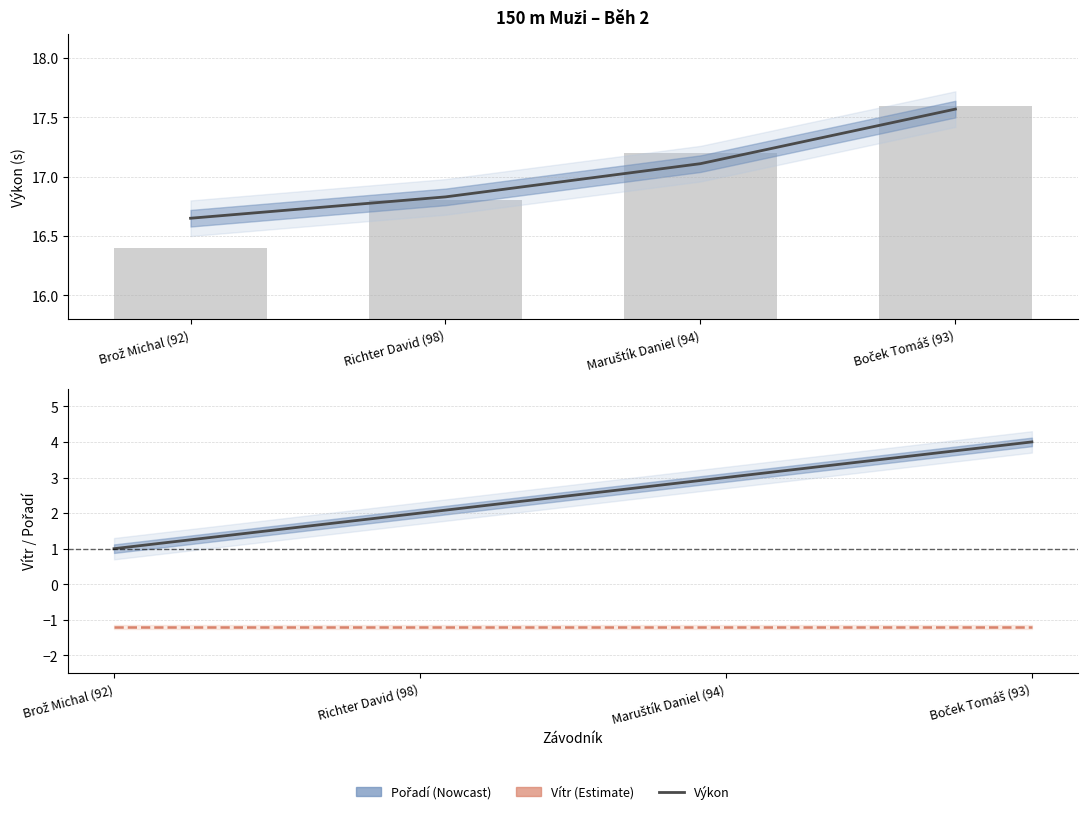

At which label does Vítr reach its minimum?

Brož Michal (92)